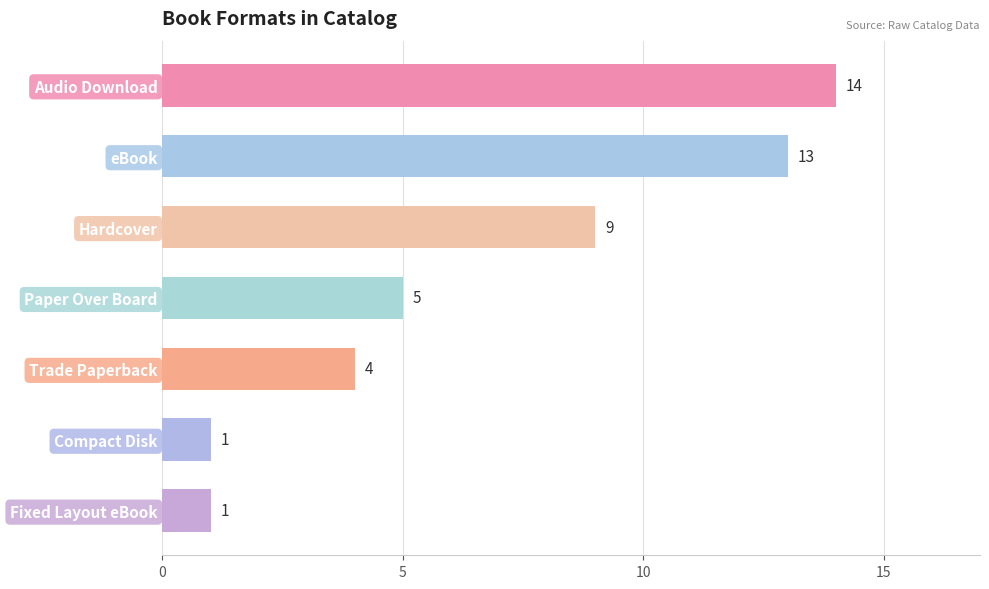

The value at eBook is 9. True or false?

False